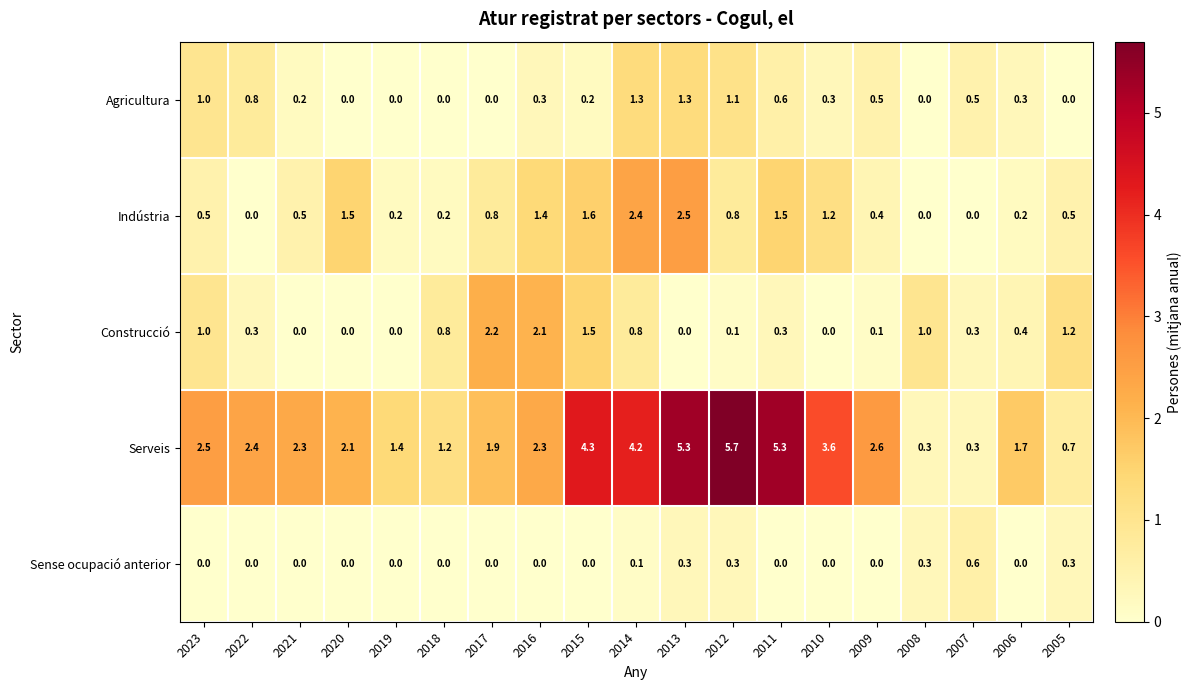

At which category is the sum across all series the highest?

2013